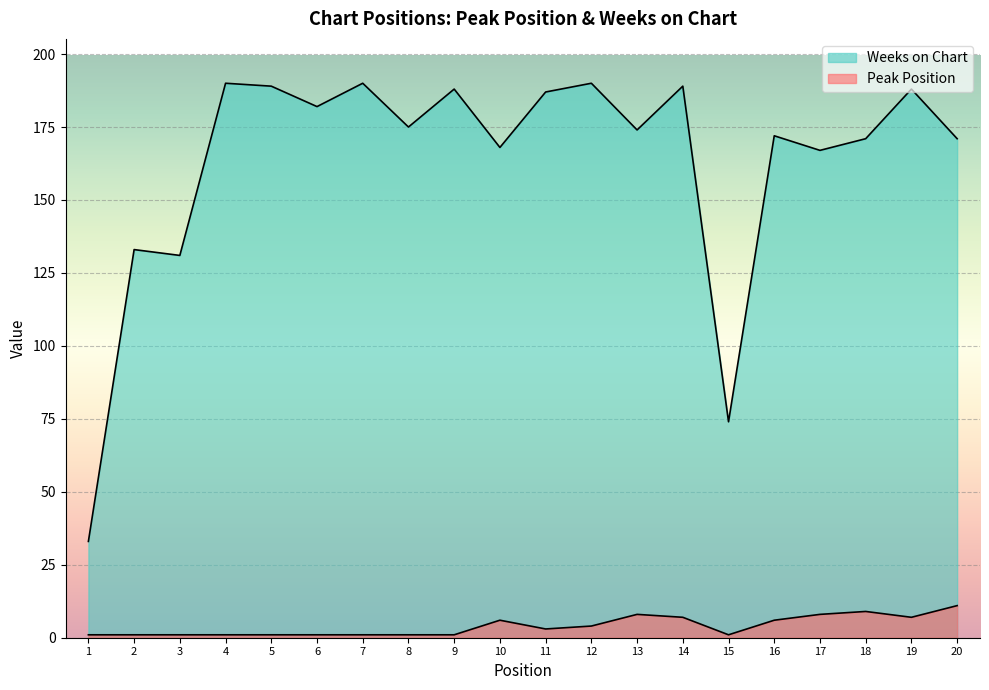

What is the total value across all series at 18?

180